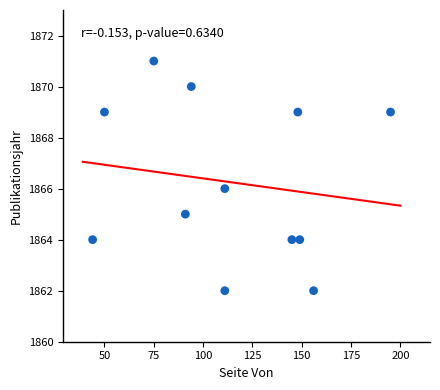

What is the range of Y values (max minus min)?

9